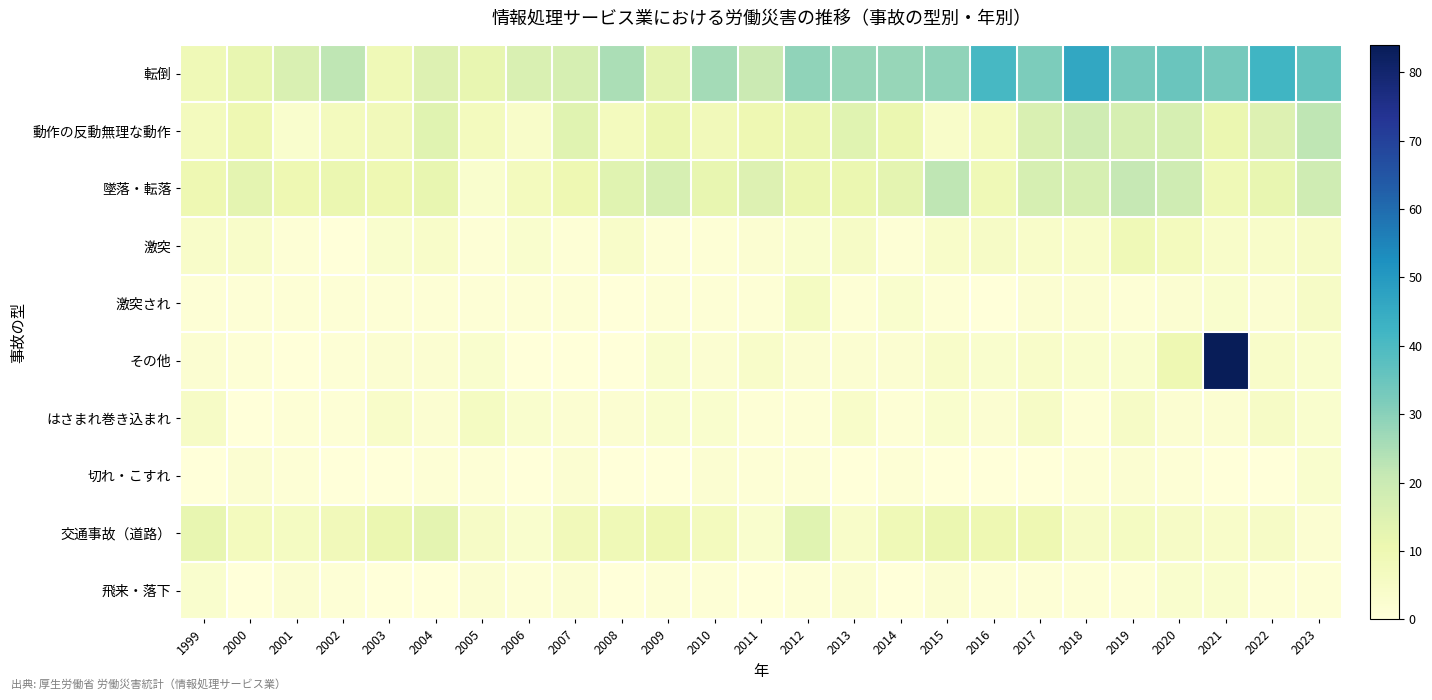

Reading left to right, transcribe all the data shown in this chart.

転倒: 1999=9	2000=12	2001=16	2002=22	2003=9	2004=15	2005=12	2006=16	2007=17	2008=25	2009=13	2010=26	2011=20	2012=29	2013=28	2014=28	2015=29	2016=41	2017=32	2018=46	2019=33	2020=35	2021=33	2022=42	2023=36
動作の反動無理な動作: 1999=7	2000=10	2001=3	2002=7	2003=8	2004=14	2005=7	2006=4	2007=14	2008=7	2009=11	2010=8	2011=10	2012=11	2013=14	2014=11	2015=4	2016=7	2017=16	2018=19	2019=17	2020=17	2021=11	2022=15	2023=22
墜落・転落: 1999=10	2000=13	2001=10	2002=11	2003=10	2004=12	2005=3	2006=7	2007=10	2008=14	2009=17	2010=12	2011=15	2012=11	2013=11	2014=13	2015=22	2016=9	2017=17	2018=17	2019=21	2020=19	2021=9	2022=12	2023=19
激突: 1999=4	2000=4	2001=1	2002=0	2003=3	2004=4	2005=1	2006=3	2007=1	2008=4	2009=1	2010=1	2011=2	2012=3	2013=5	2014=1	2015=4	2016=5	2017=4	2018=4	2019=9	2020=7	2021=4	2022=4	2023=5
激突され: 1999=1	2000=1	2001=1	2002=1	2003=1	2004=1	2005=1	2006=1	2007=1	2008=0	2009=1	2010=1	2011=1	2012=6	2013=1	2014=3	2015=1	2016=0	2017=2	2018=2	2019=1	2020=2	2021=3	2022=2	2023=5
その他: 1999=2	2000=1	2001=0	2002=1	2003=2	2004=2	2005=3	2006=0	2007=0	2008=0	2009=3	2010=2	2011=4	2012=2	2013=2	2014=2	2015=4	2016=3	2017=4	2018=3	2019=3	2020=10	2021=84	2022=4	2023=3
はさまれ巻き込まれ: 1999=5	2000=0	2001=1	2002=1	2003=4	2004=2	2005=6	2006=3	2007=2	2008=2	2009=3	2010=3	2011=1	2012=1	2013=4	2014=1	2015=3	2016=2	2017=5	2018=1	2019=5	2020=2	2021=2	2022=5	2023=3
切れ・こすれ: 1999=0	2000=2	2001=1	2002=0	2003=0	2004=1	2005=1	2006=0	2007=2	2008=0	2009=0	2010=2	2011=1	2012=1	2013=0	2014=1	2015=0	2016=0	2017=0	2018=1	2019=2	2020=1	2021=0	2022=0	2023=3
交通事故（道路）: 1999=12	2000=7	2001=6	2002=8	2003=11	2004=13	2005=5	2006=3	2007=8	2008=9	2009=10	2010=7	2011=3	2012=14	2013=4	2014=9	2015=11	2016=10	2017=10	2018=5	2019=6	2020=5	2021=4	2022=5	2023=2
飛来・落下: 1999=3	2000=0	2001=2	2002=1	2003=0	2004=0	2005=2	2006=1	2007=2	2008=0	2009=1	2010=1	2011=0	2012=1	2013=2	2014=0	2015=2	2016=1	2017=1	2018=1	2019=1	2020=3	2021=3	2022=1	2023=1